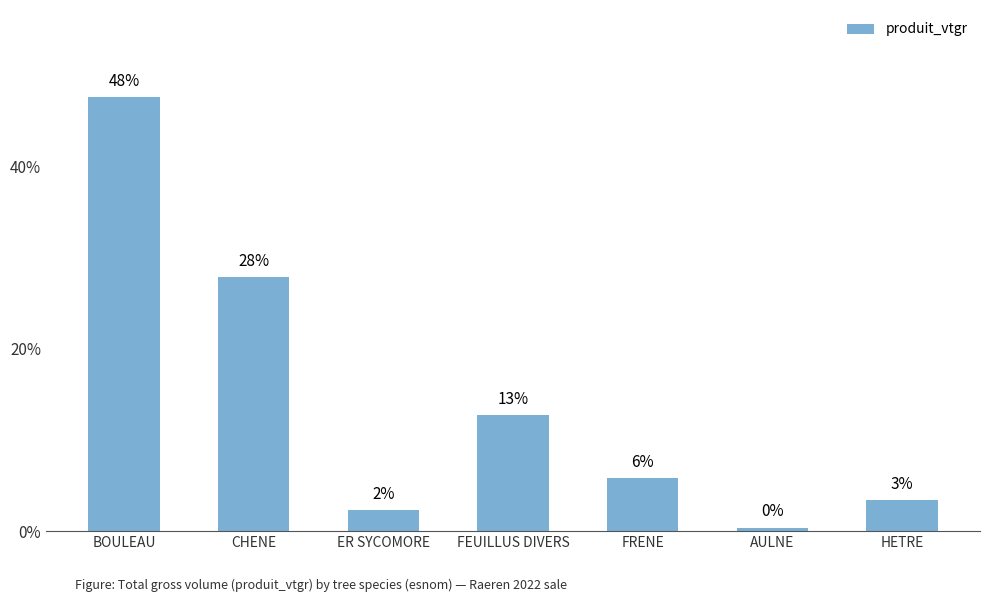

How many bars are there in total?

7